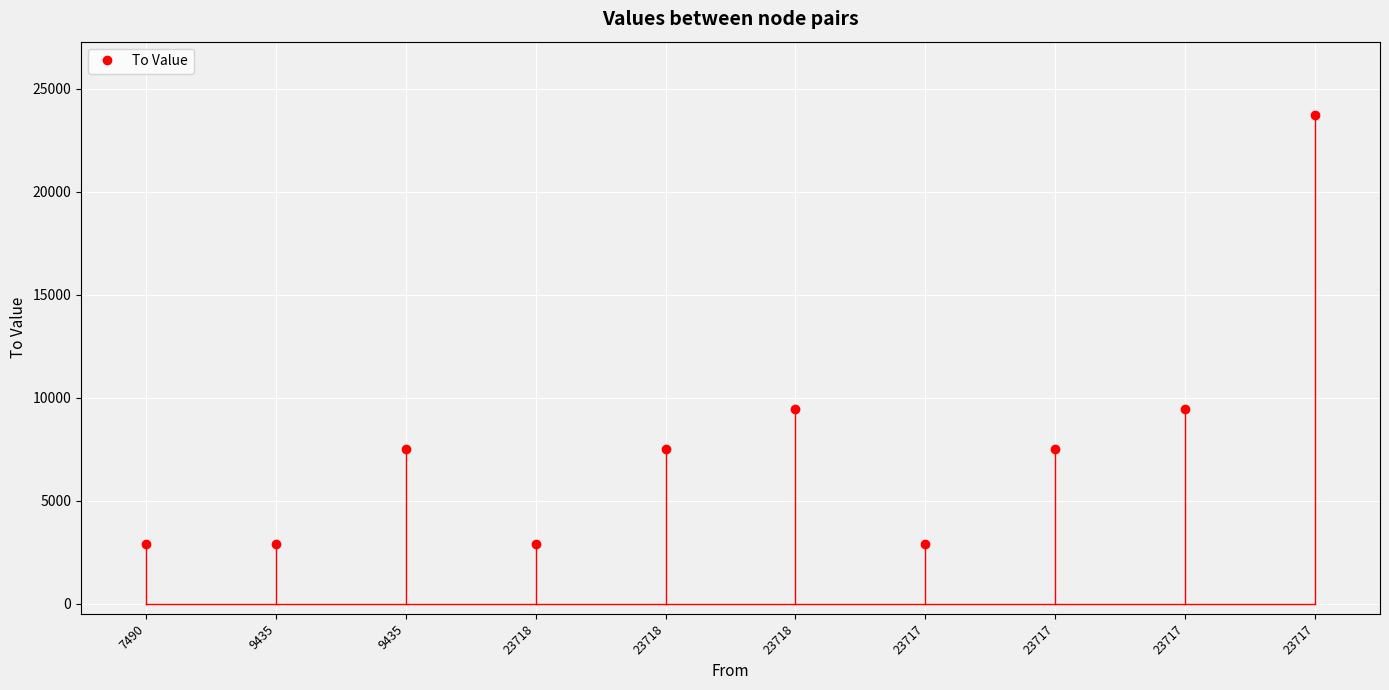

Reading left to right, transcribe all the data shown in this chart.

2898	2898	7490	2898	7490	9435	2898	7490	9435	23718